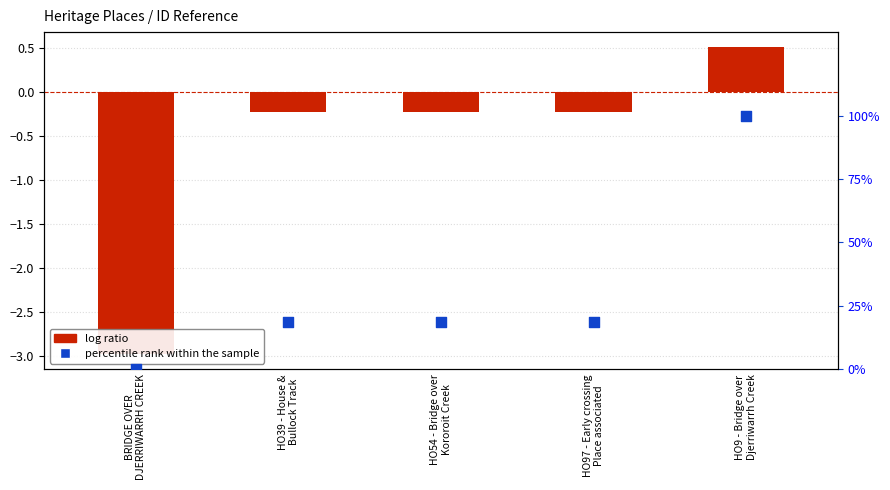

Which series has the largest total across all categories?

percentile rank within the sample